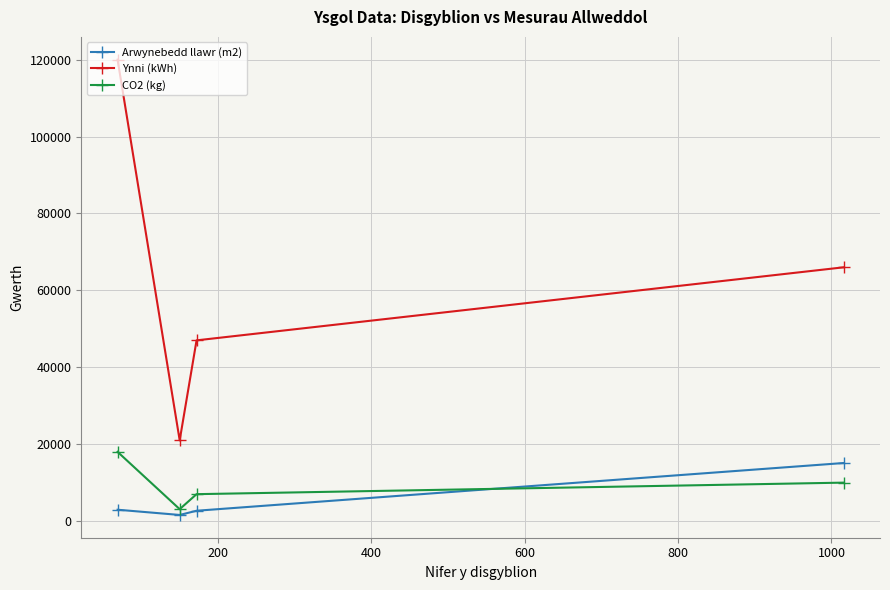

Which series has the largest total across all categories?

Ynni (kWh)